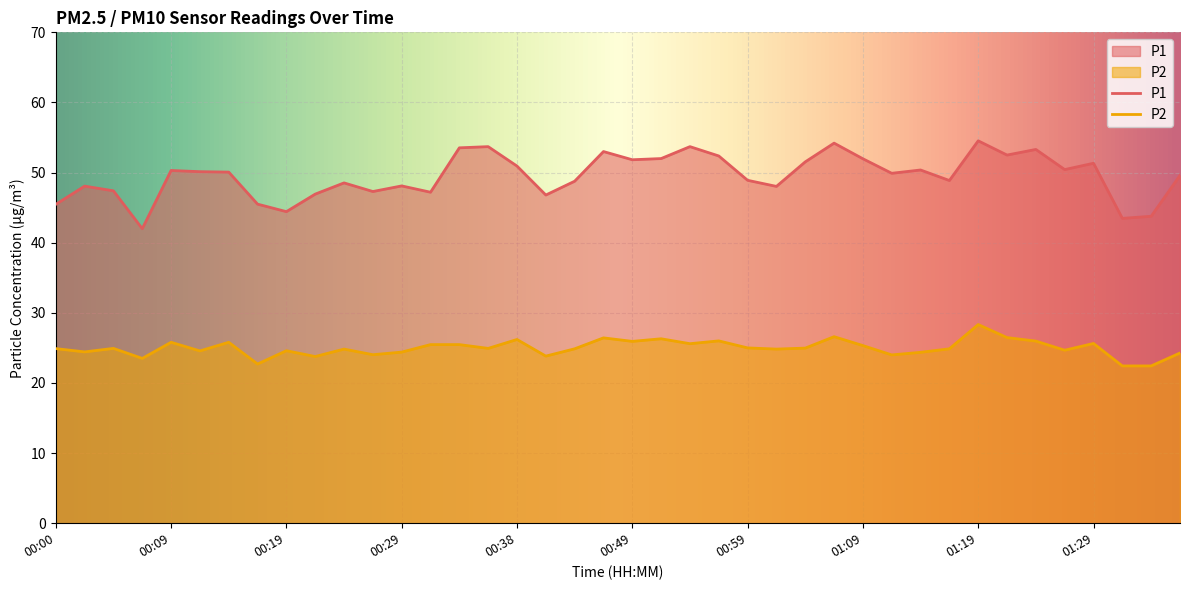

What is the average value of the P2 series?

25.0